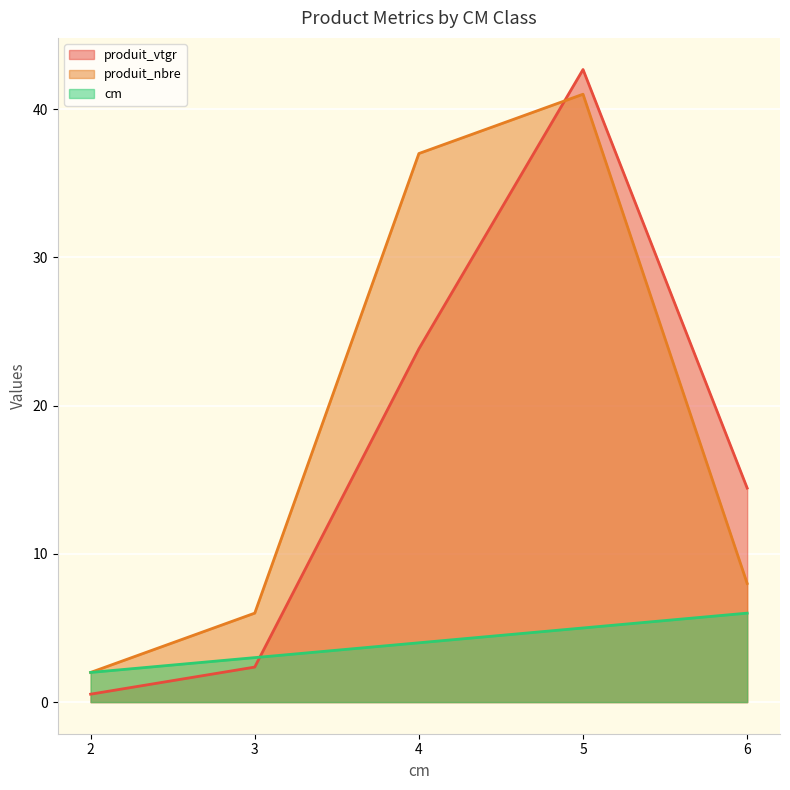

List the series in order of their peak value, lowest first.

cm, produit_nbre, produit_vtgr